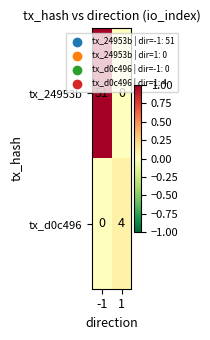

At which category is the sum across all series the highest?

-1